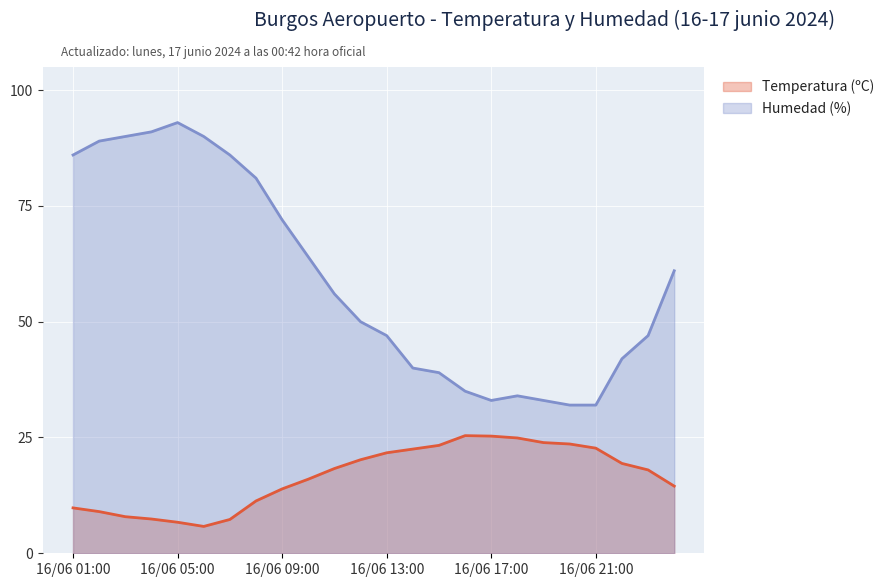

Which series has the largest range (max minus min)?

Humedad (%)